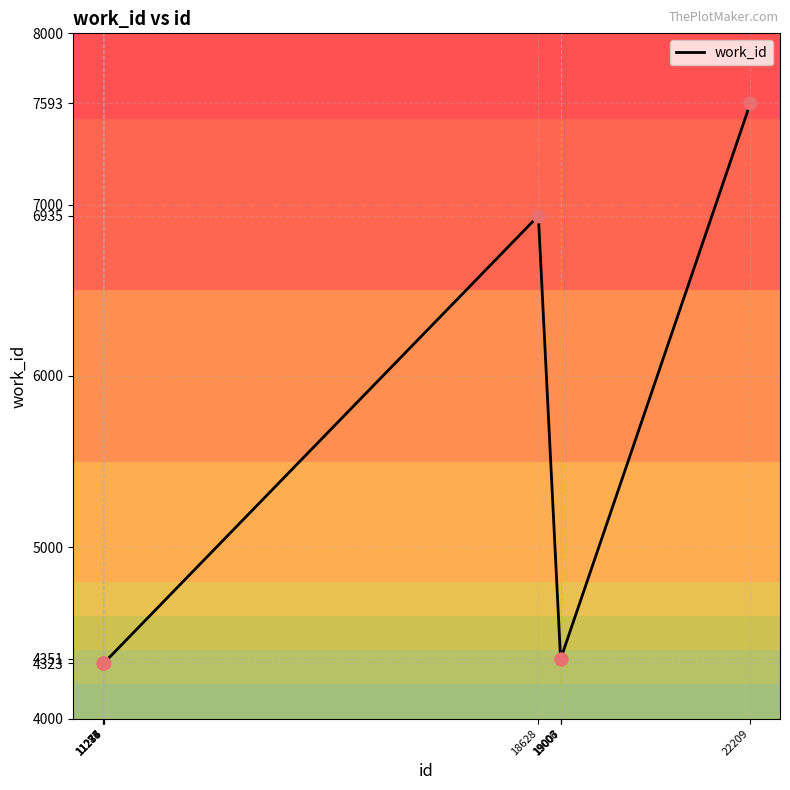

Approximately how many times larger is the value at 11277 compared to 19007?

1.0